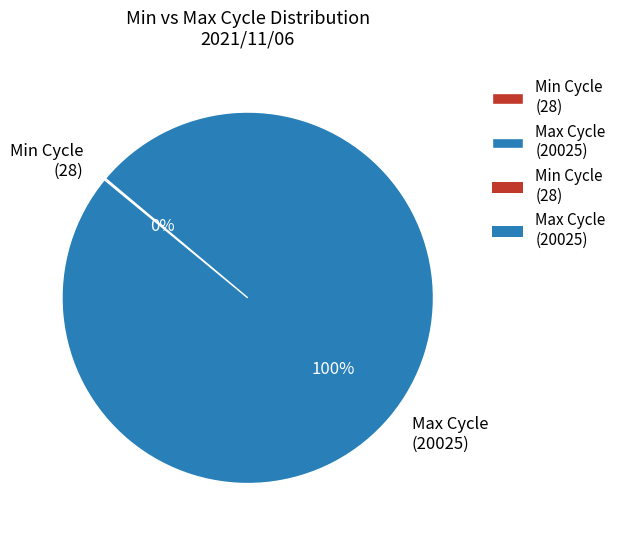

Which category accounts for the majority?

Max Cycle (20025)